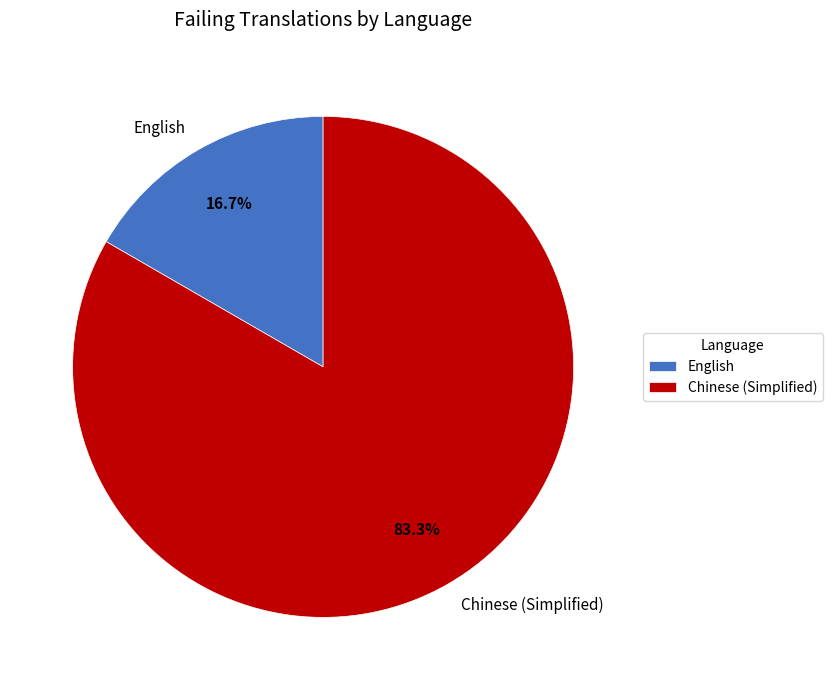

Count the number of slices in the pie.

2